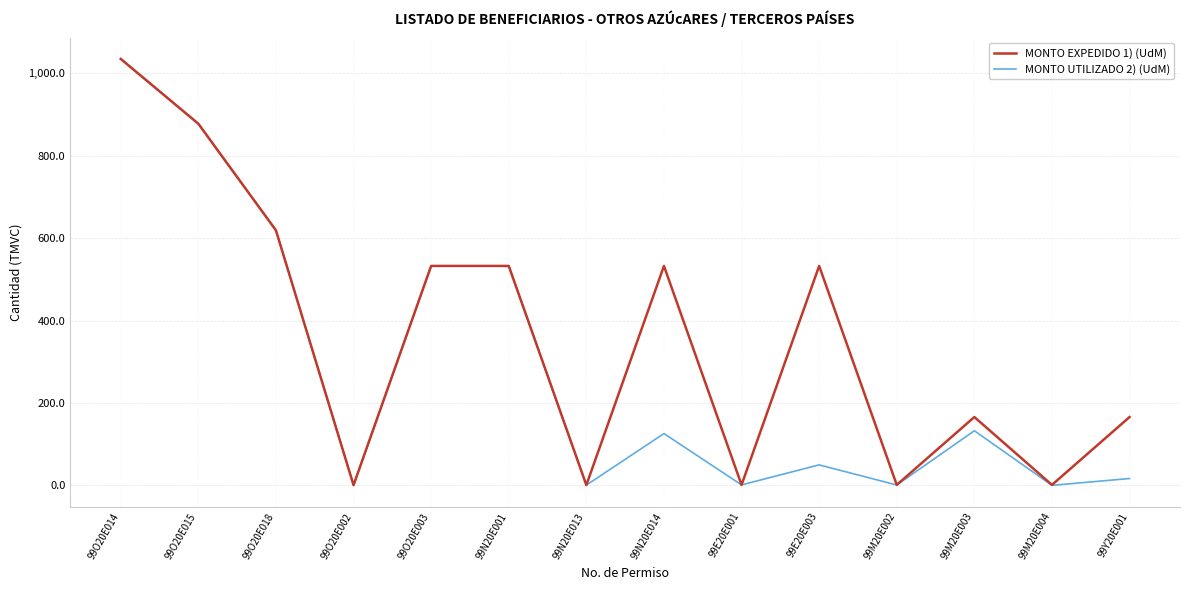

At which category is the sum across all series the highest?

99O20E014